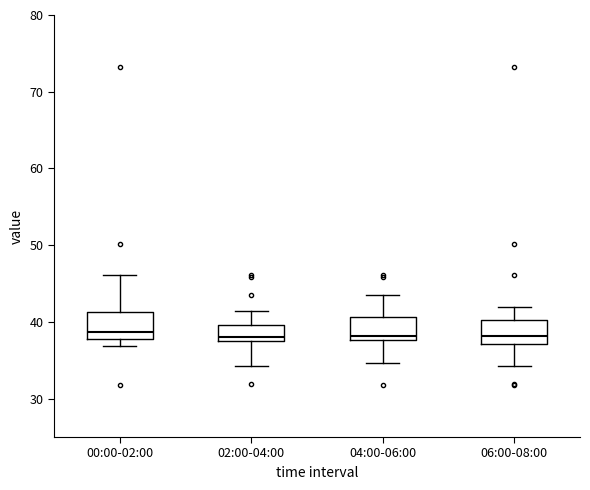

Where does the median line of the box for 02:00-04:00 sit on the y-axis? The values are not printed on the chart, so give them approximately, as read against the axis.

38